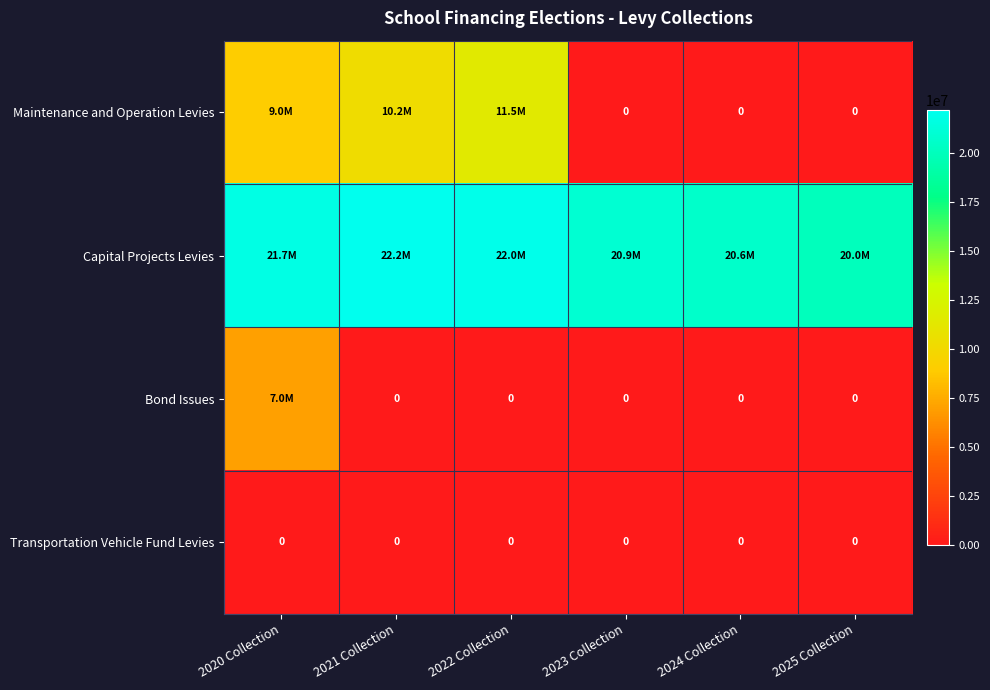

What is the total value across all series at 2021 Collection?

32401381